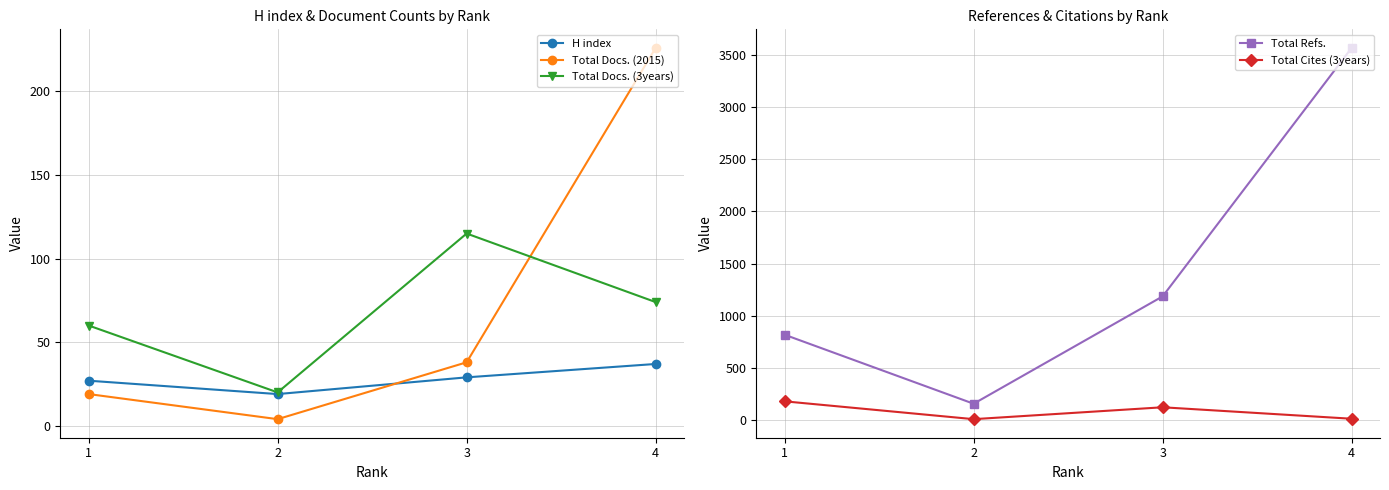

How many series are shown in this chart?

5